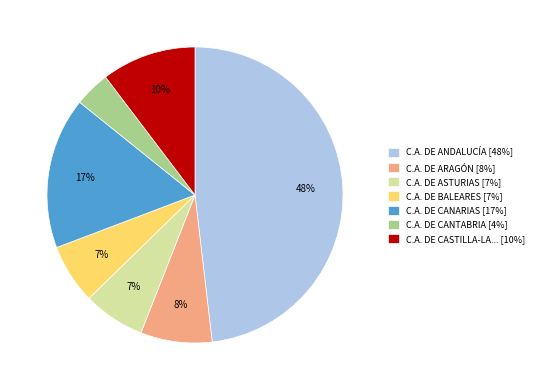

To the nearest percent, what percentage of the pie is C.A. DE ARAGÓN [8%]?

8%